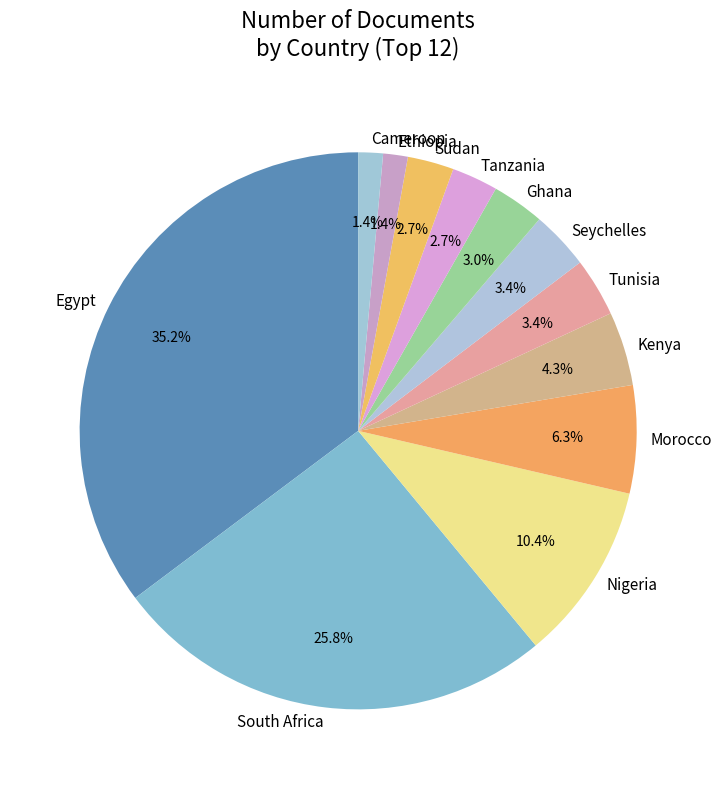

The Nigeria slice represents 10% of the pie. True or false?

True